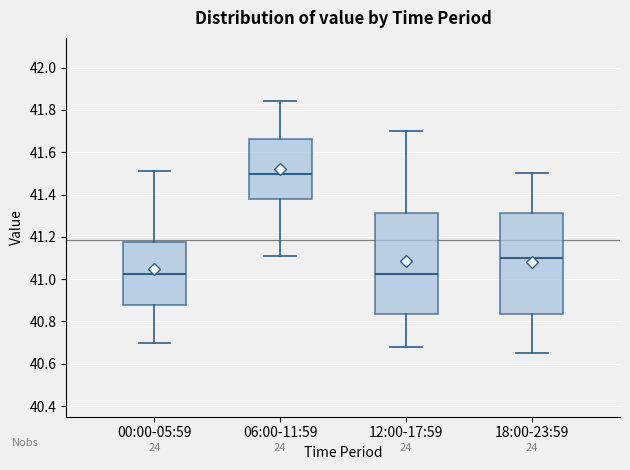

Where is the lower edge of the box for 00:00-05:59 on the y-axis? The values are not printed on the chart, so give them approximately, as read against the axis.

40.88